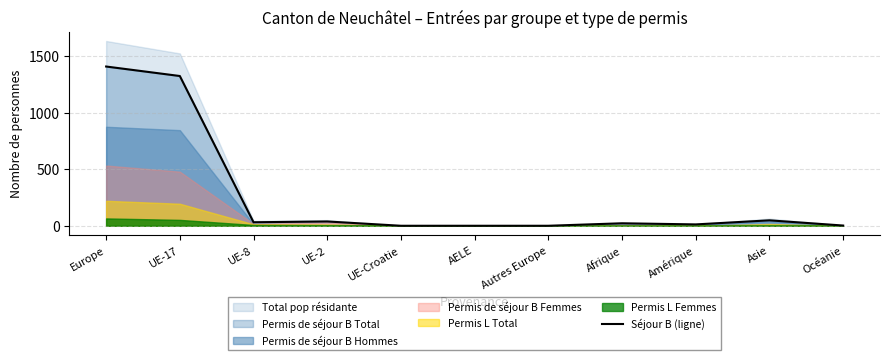

Where is the first local minimum?

UE-8